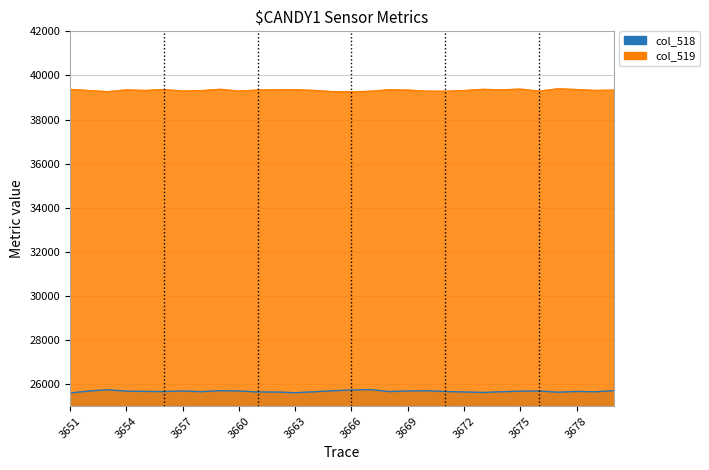

Which has a higher value, 3670 or 3660?

3670